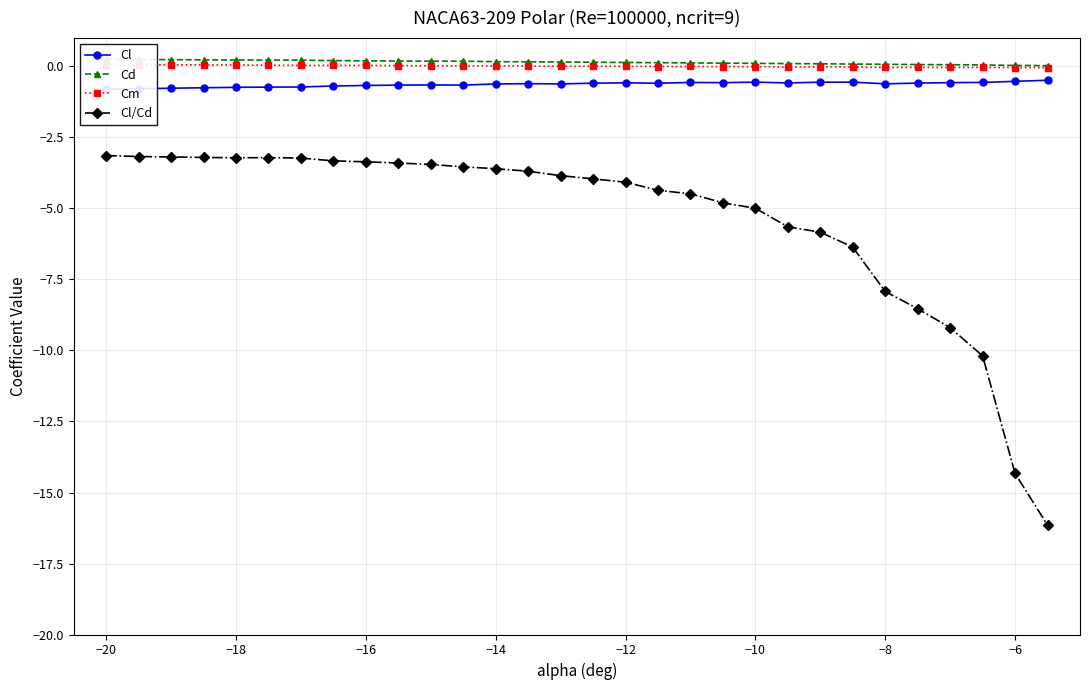

What is the minimum value for Cl/Cd?

-16.1